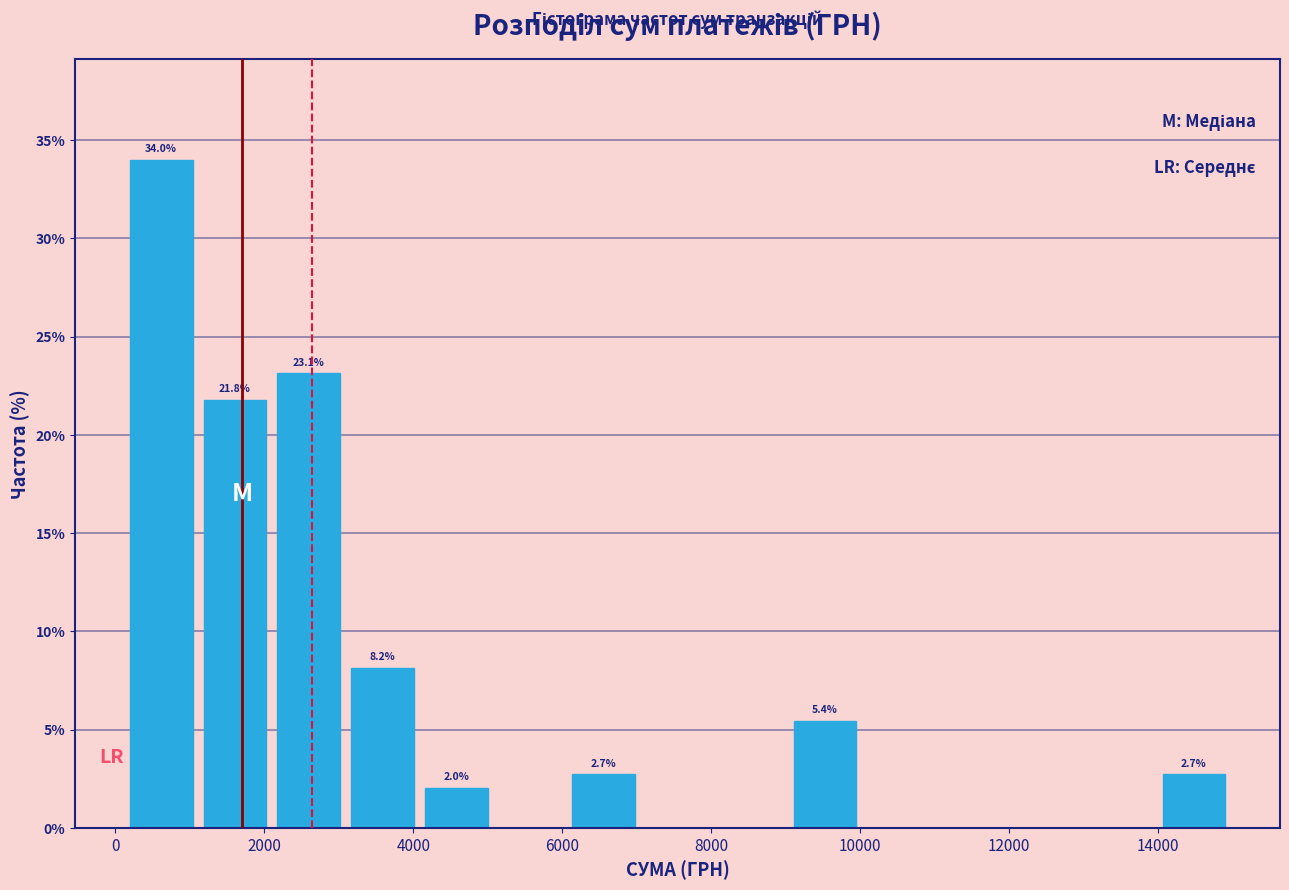

Which range on the x-axis has the tallest bar?

200 to 1200